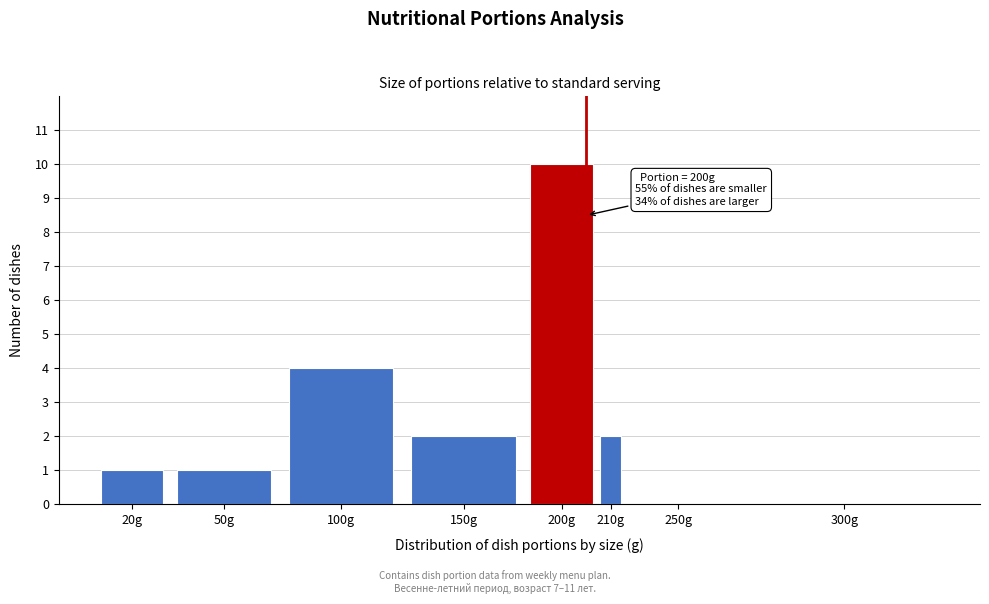

Reading left to right, extract all data points from this chart.

20g=1	50g=1	100g=4	150g=2	200g=10	210g=2	250g=0	300g=0